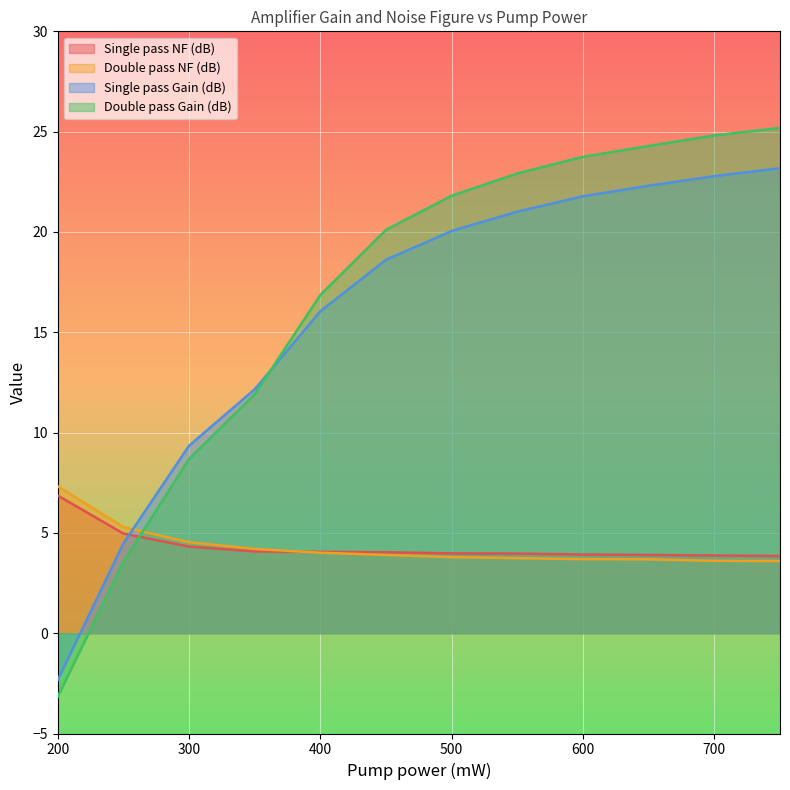

What is the average value of the Single pass Gain (dB) series?

15.8